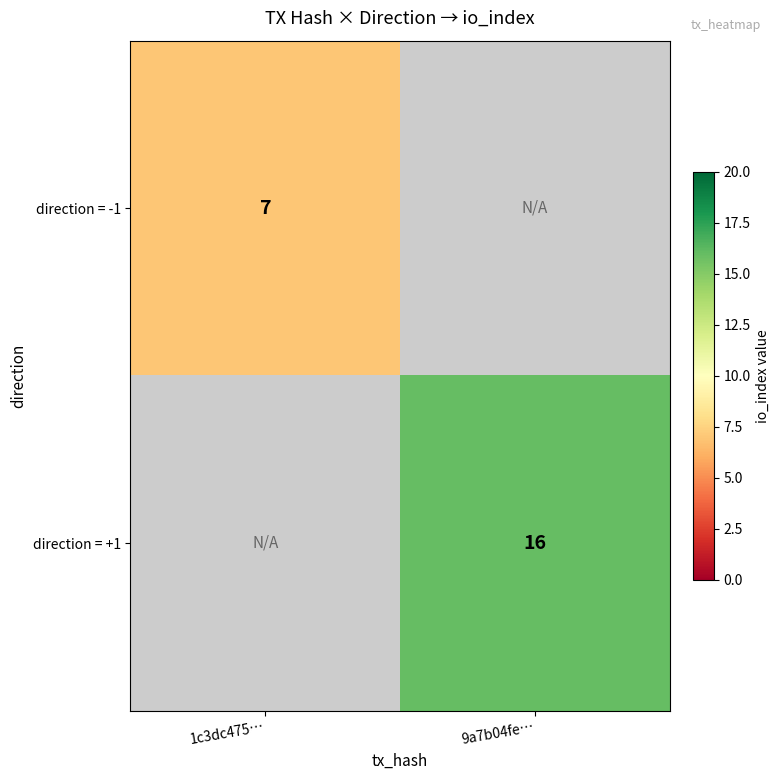

The direction = -1 series shows 12 at 1c3dc475…. True or false?

False